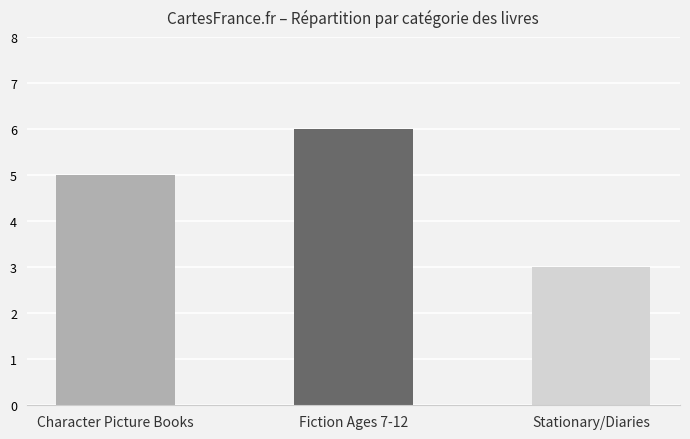

What is the greatest value displayed?

6